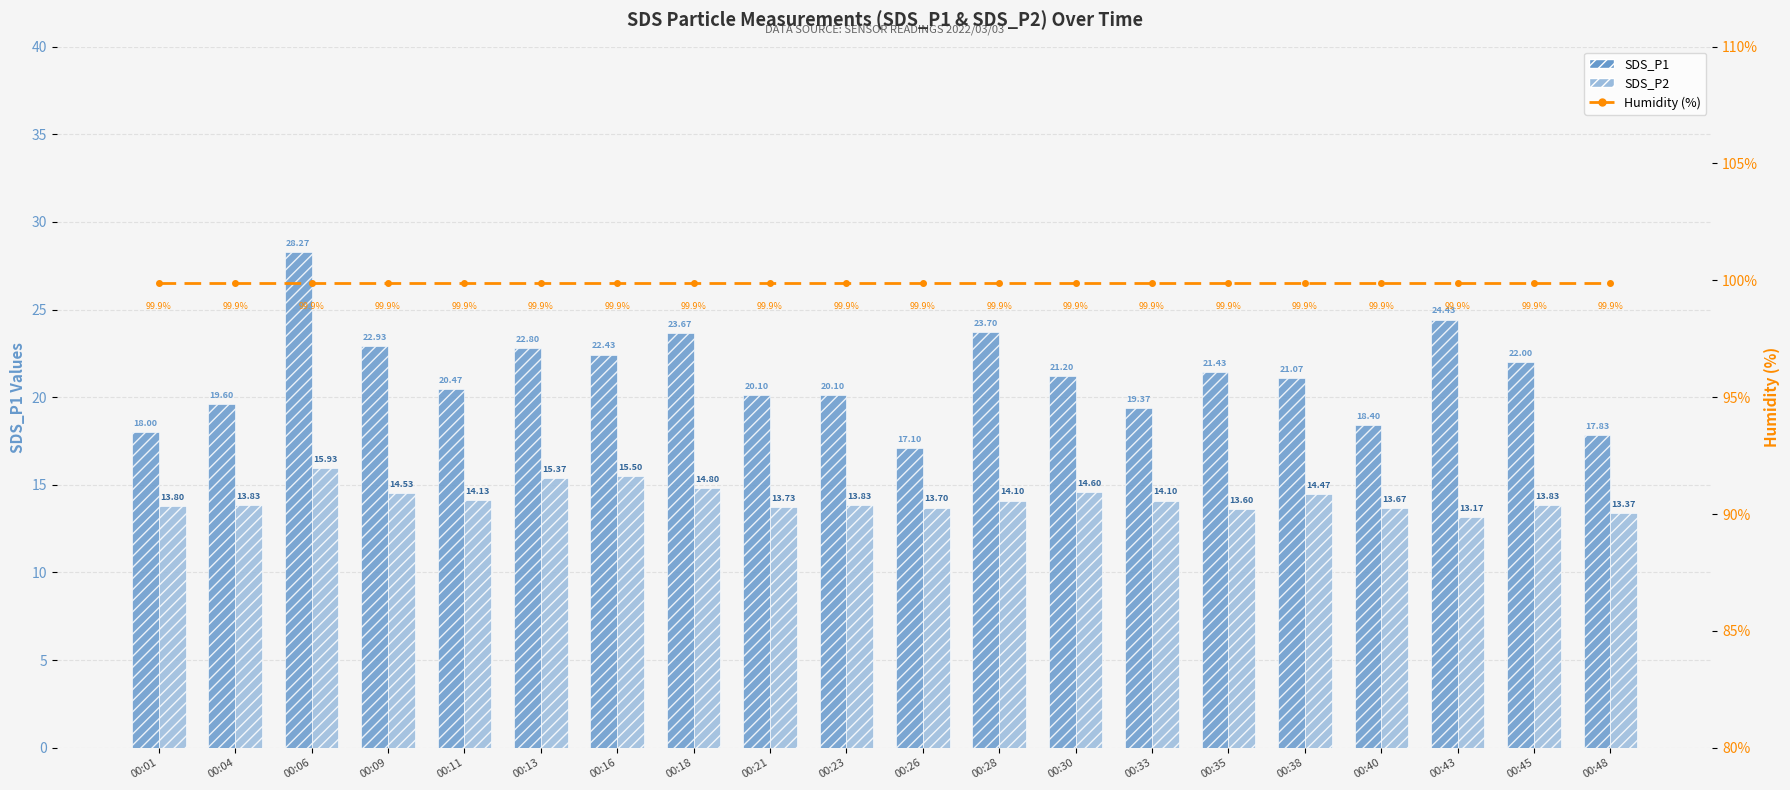

At how many categories does at least one series exceed 67?

20